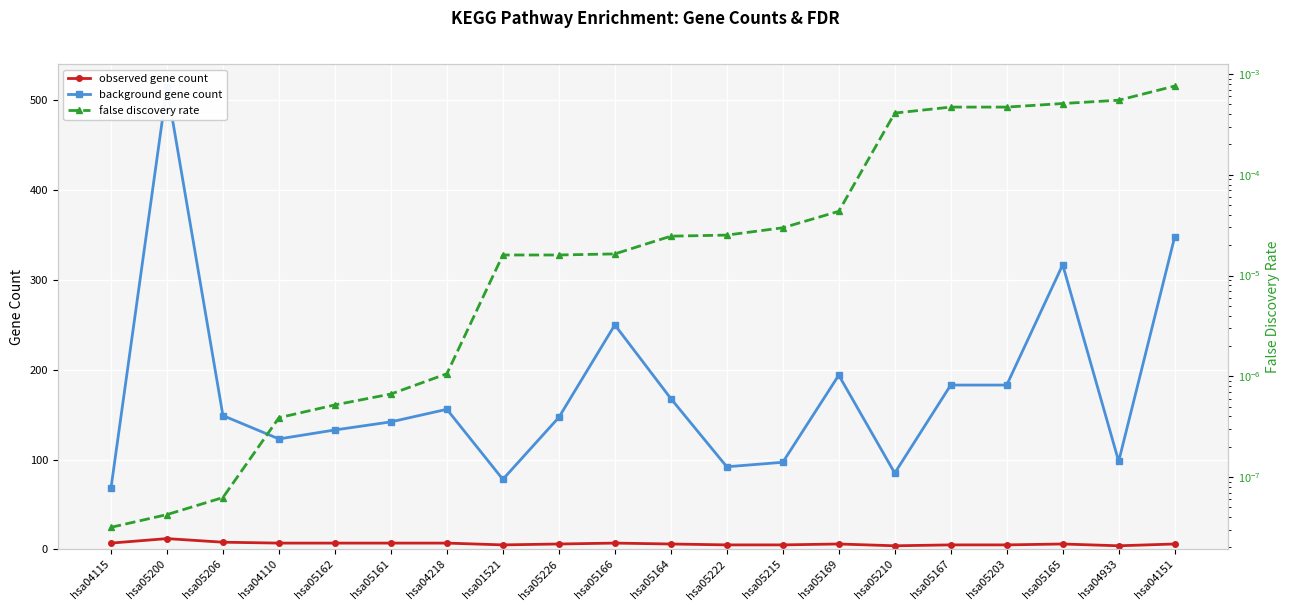

What is the value of the observed gene count point at the 3rd from the left?

8